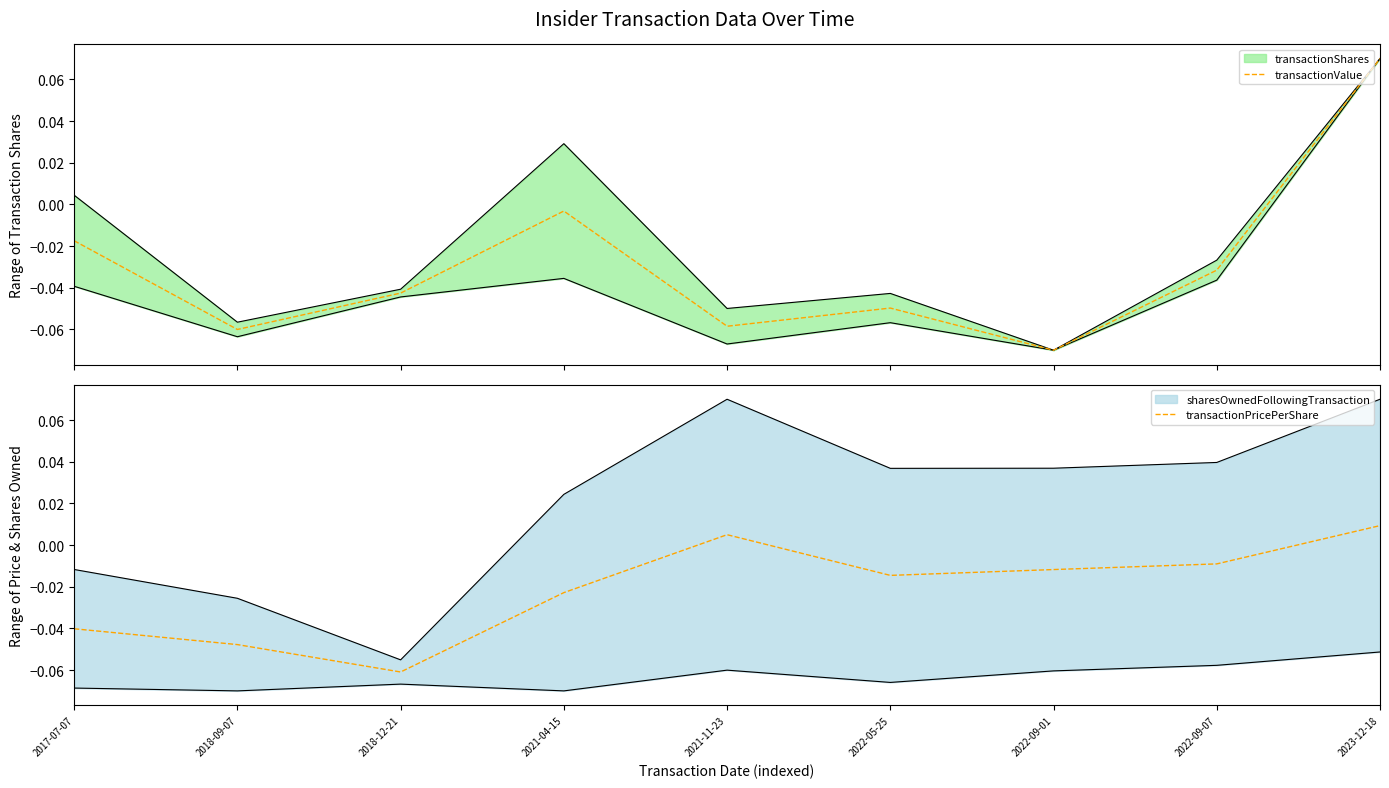

Which label corresponds to the smallest value in the chart?

2022-09-01